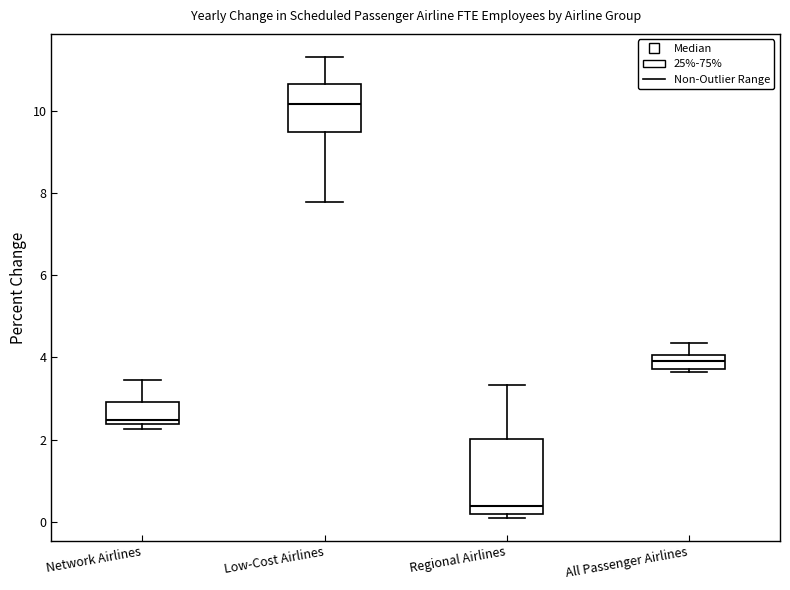

Which box is the tallest, from its lower edge to its upper edge?

Regional Airlines